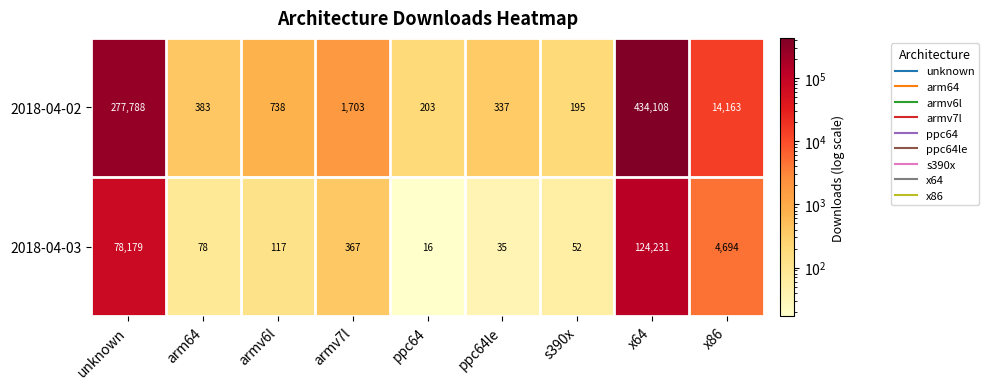

What is the average value of the 2018-04-02 series?

81069